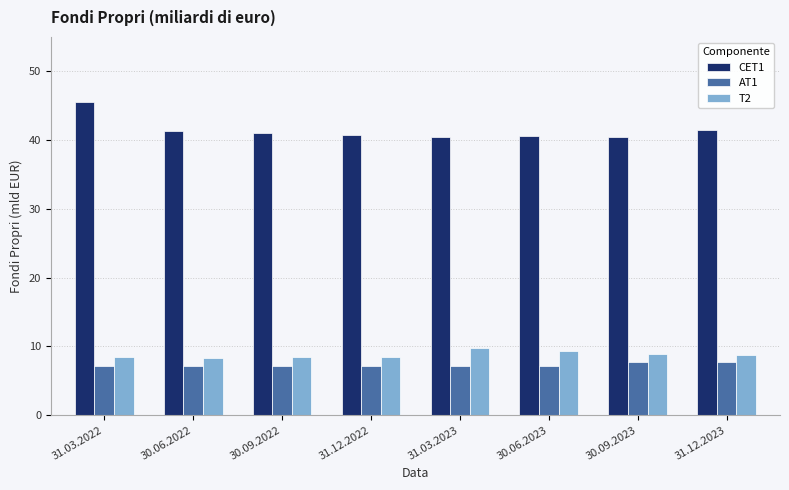

What is the minimum value shown in the chart?

7.2